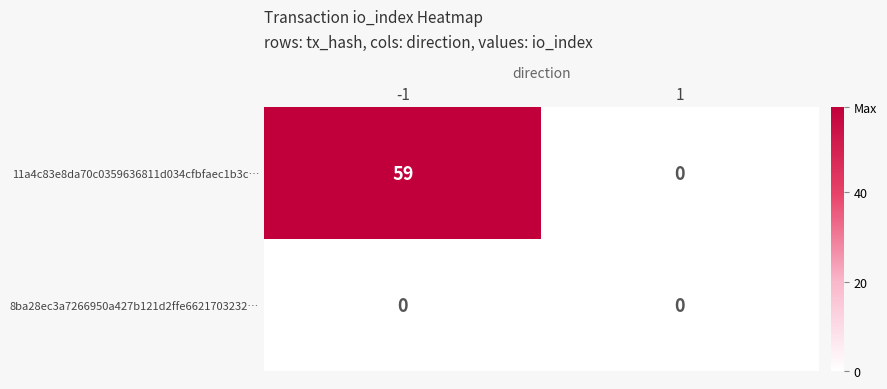

Which series has the largest total across all categories?

11a4c83e8da70c0359636811d034cfbfaec1b3c…